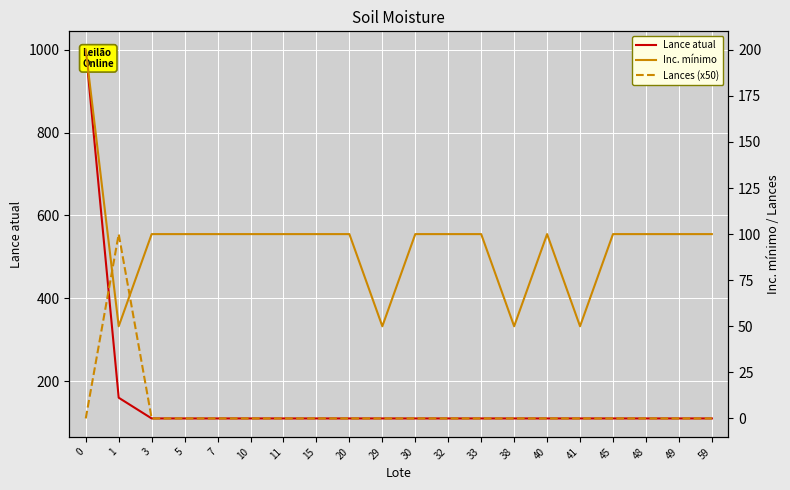

What is the maximum value for Lance atual?

1000